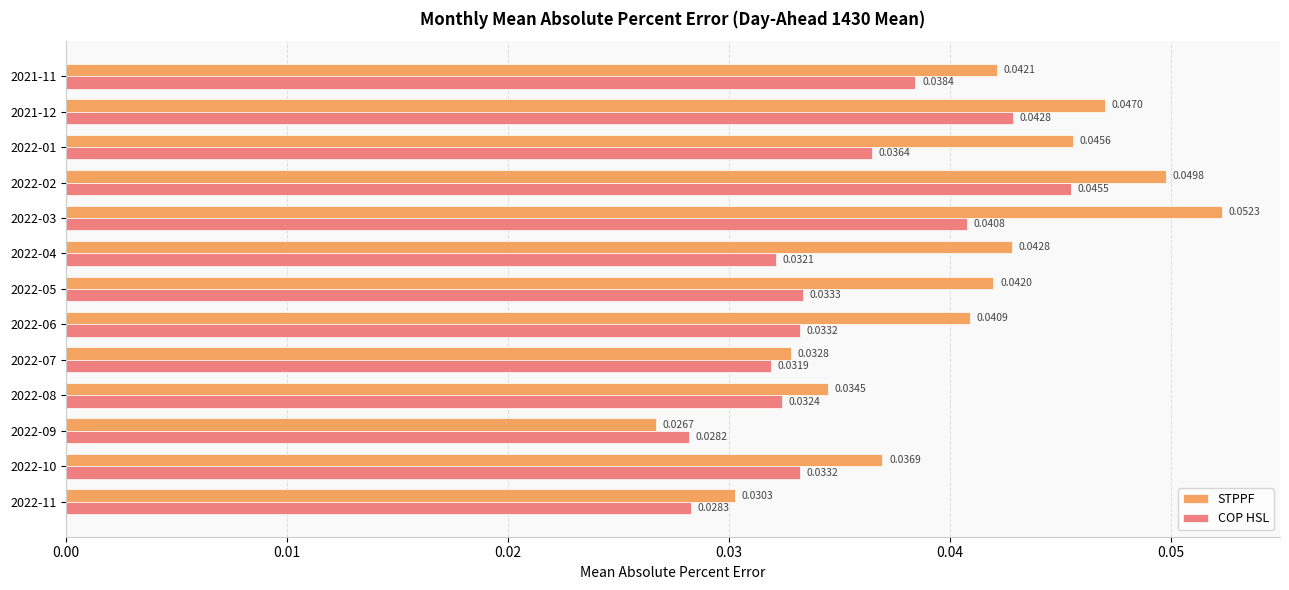

How many categories are shown in the chart?

13